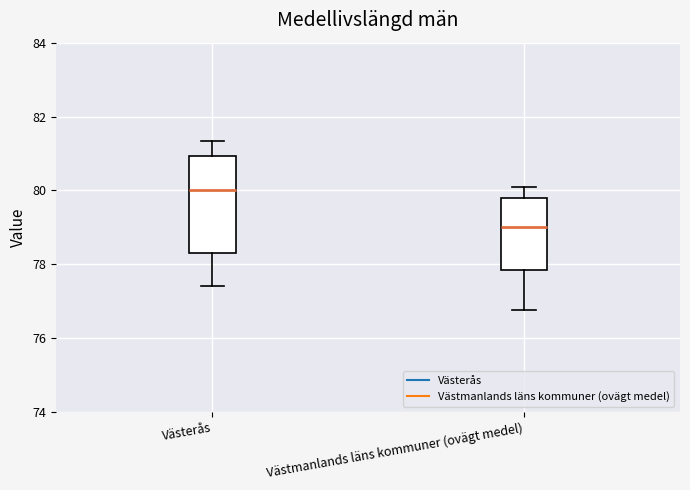

Which box is the tallest, from its lower edge to its upper edge?

Västerås